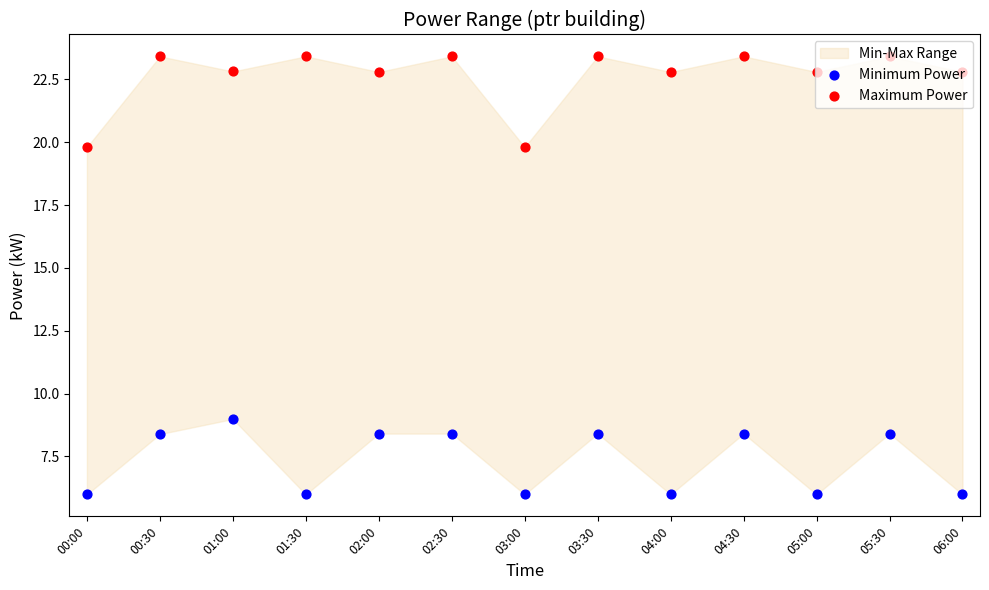

At how many categories does at least one series exceed 19?

13